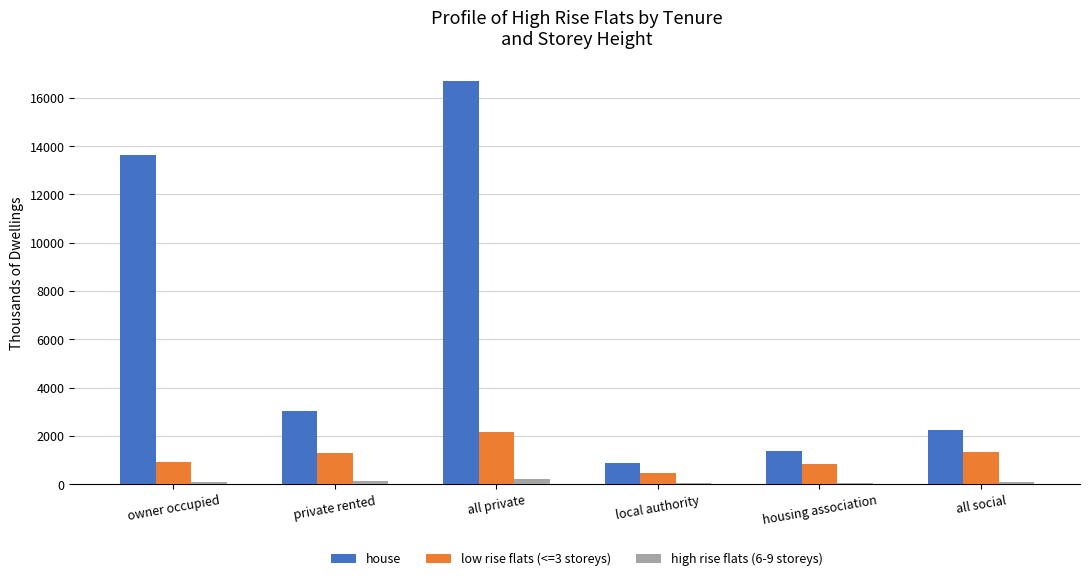

Which category has the highest value across all series?

all private